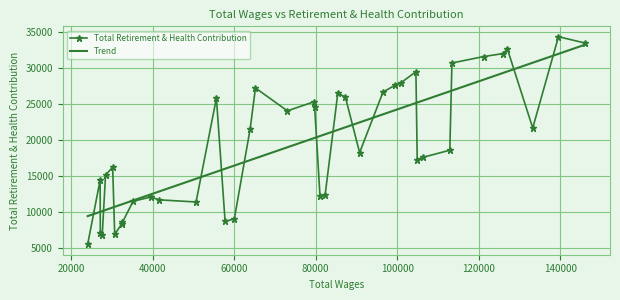

At which category does the data reach its first local peak?

1